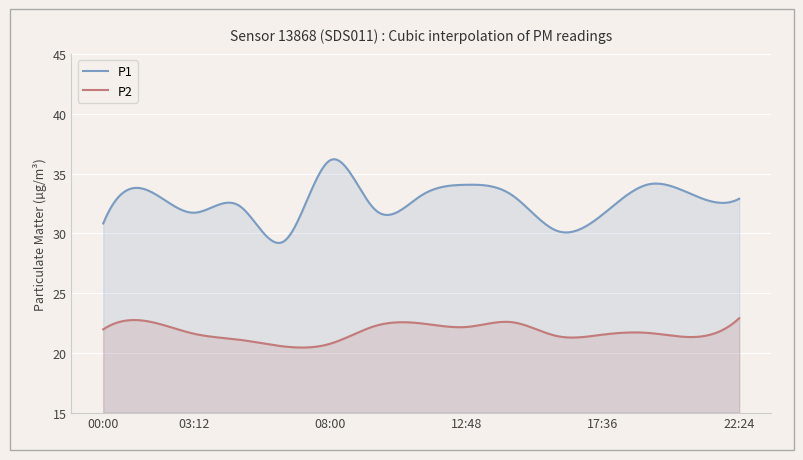

Reading right to left, what are all the values shown in this chart?

P1: 22:24=32.9	20:48=33.2	19:12=34.1	17:36=31.6	16:00=30.2	14:24=33.2	12:48=34.1	11:12=33.2	09:36=31.9	08:00=36.1	06:24=29.4	04:48=32.3	03:12=31.7	01:36=33.6	00:00=30.8
P2: 22:24=22.9	20:48=21.3	19:12=21.7	17:36=21.5	16:00=21.4	14:24=22.6	12:48=22.2	11:12=22.5	09:36=22.3	08:00=20.8	06:24=20.5	04:48=21.1	03:12=21.6	01:36=22.6	00:00=22.0